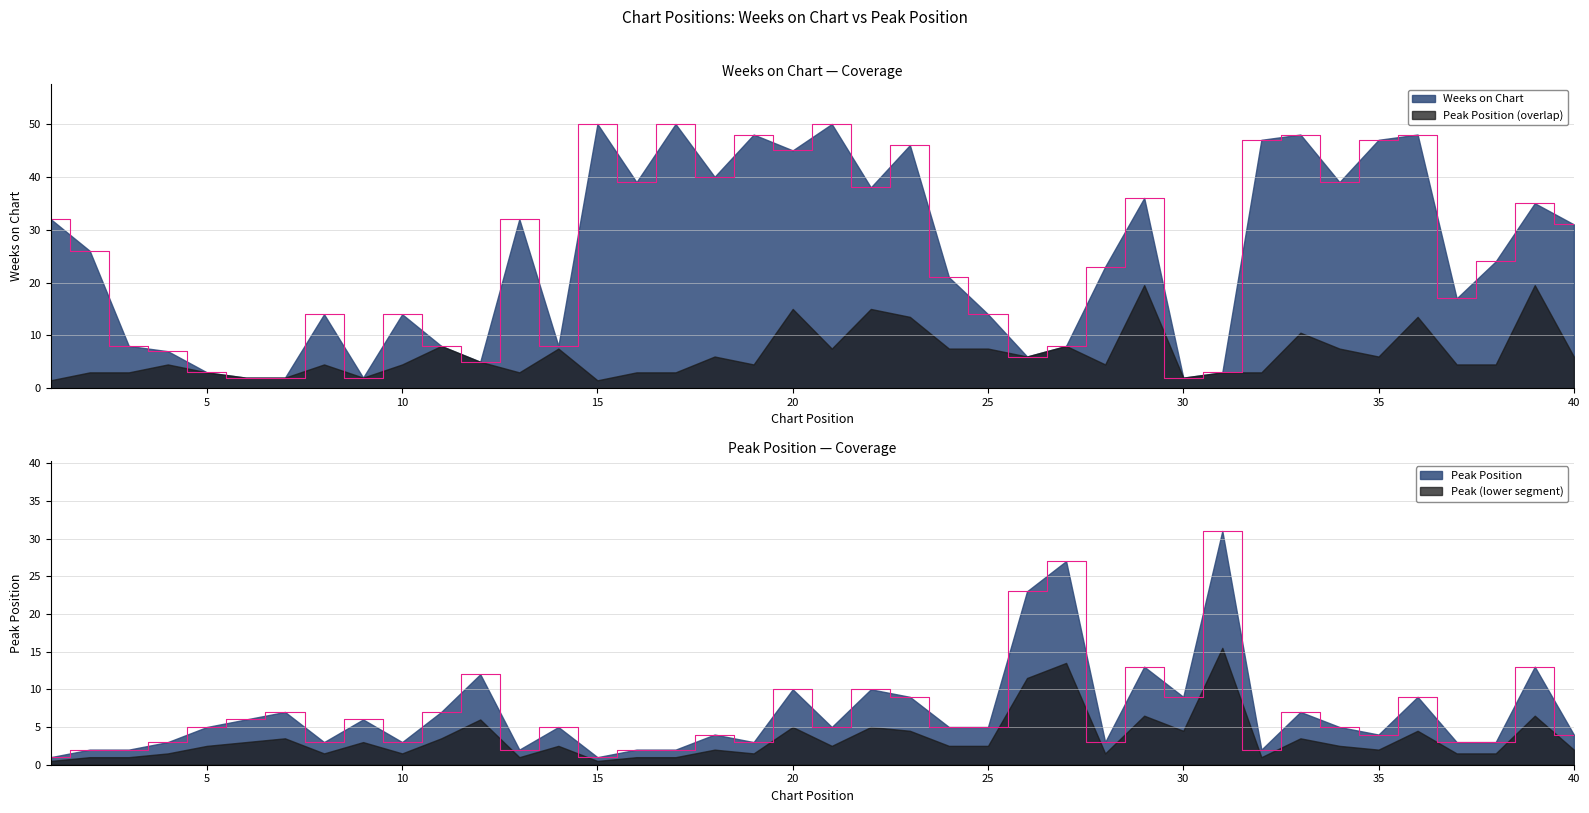

Which series has the widest spread of values?

Weeks on Chart